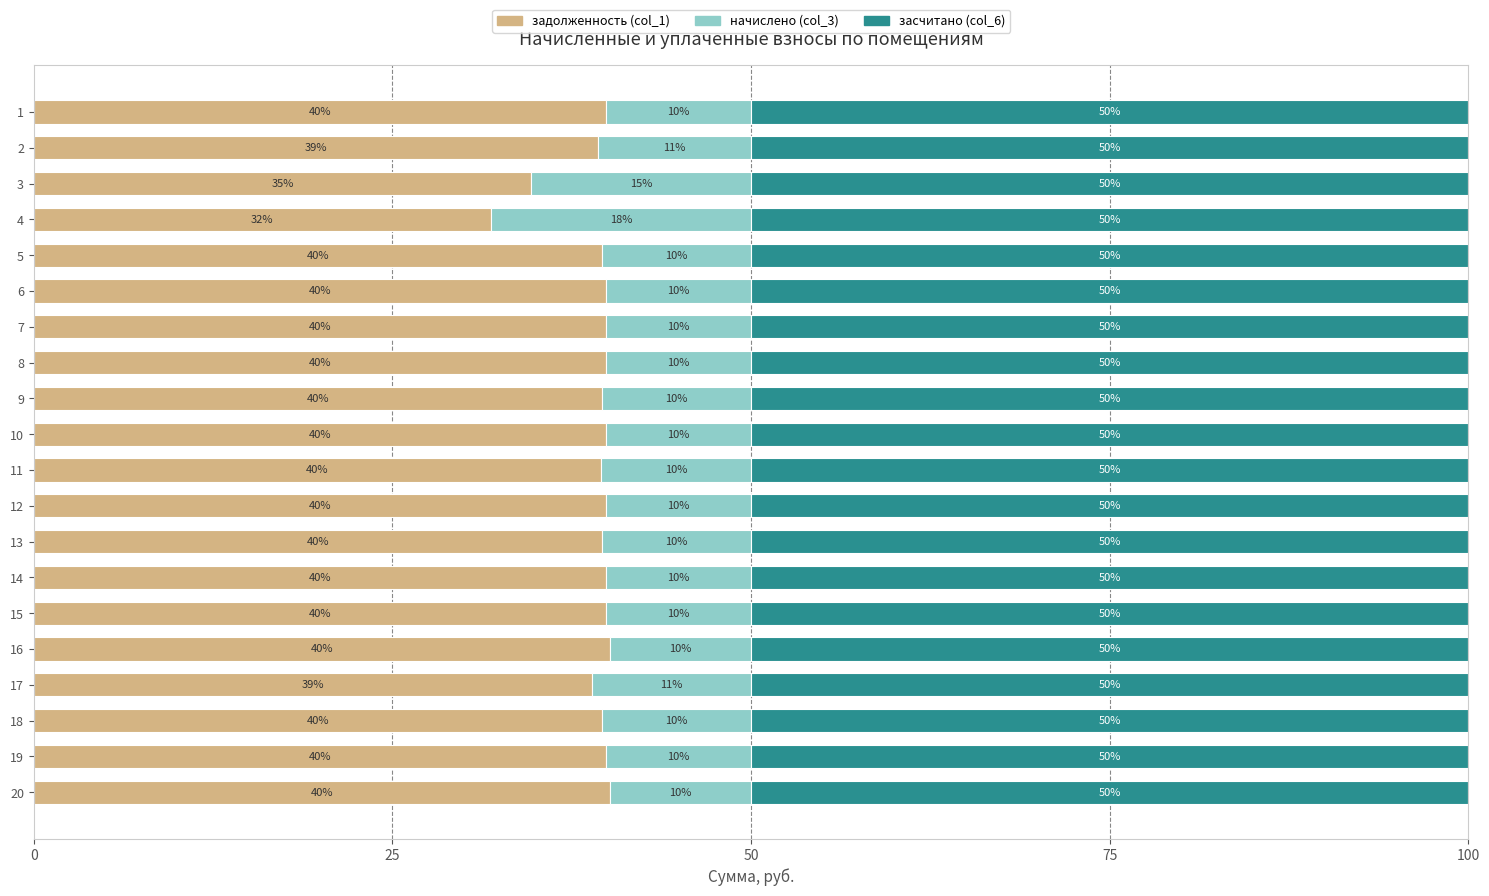

What is the sum of all задолженность (col_1) values?

782.3